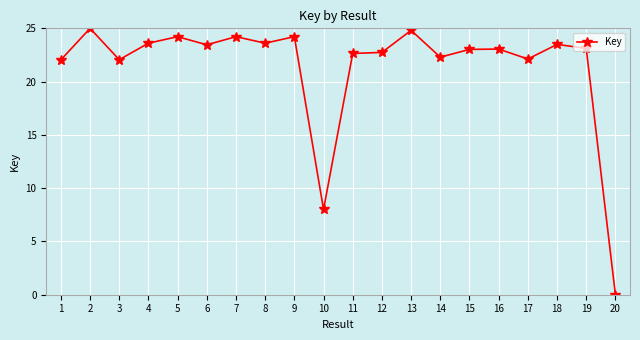

Where is the first local maximum?

2